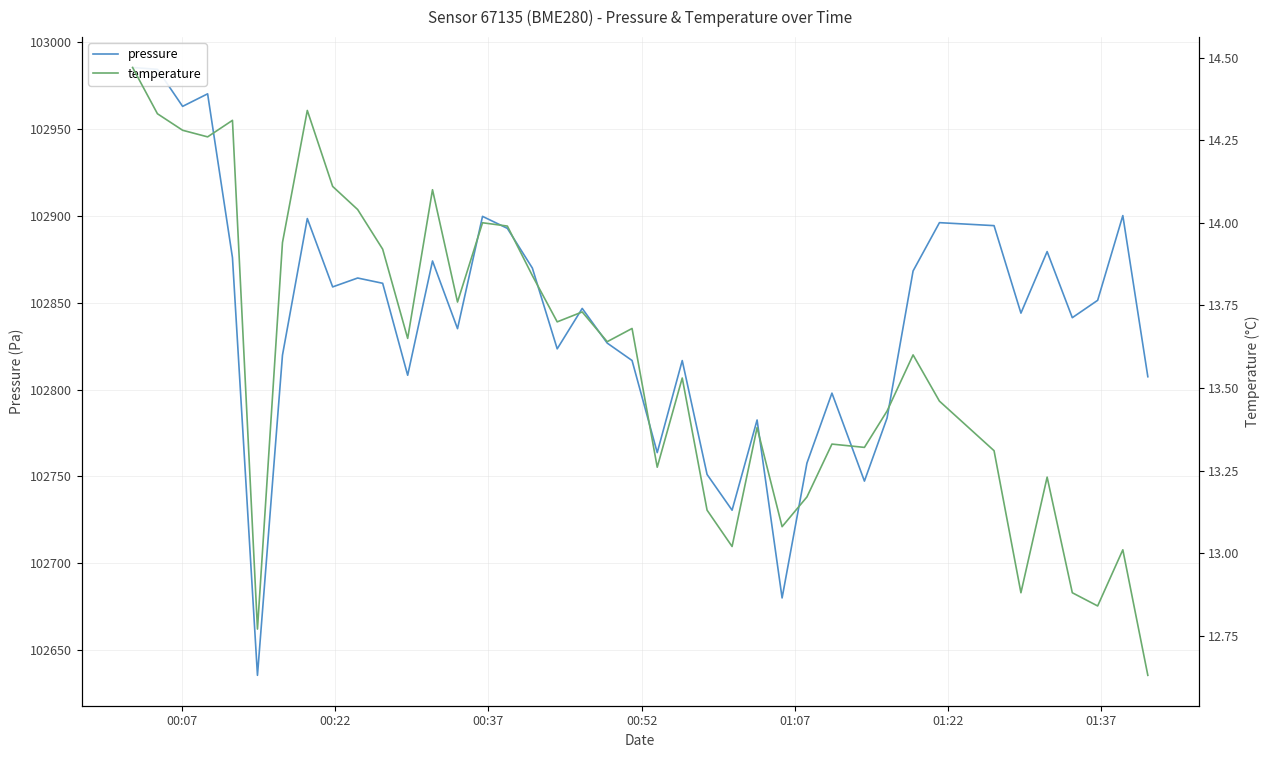

Rank the series by their maximum value, from lowest to highest.

temperature, pressure